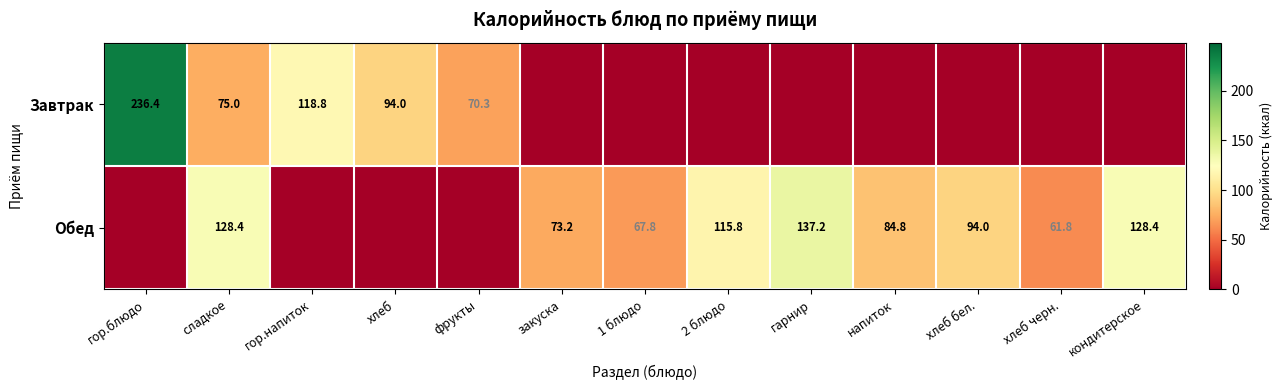

What is the sum of the Обед values at гарнир and напиток?

222.0